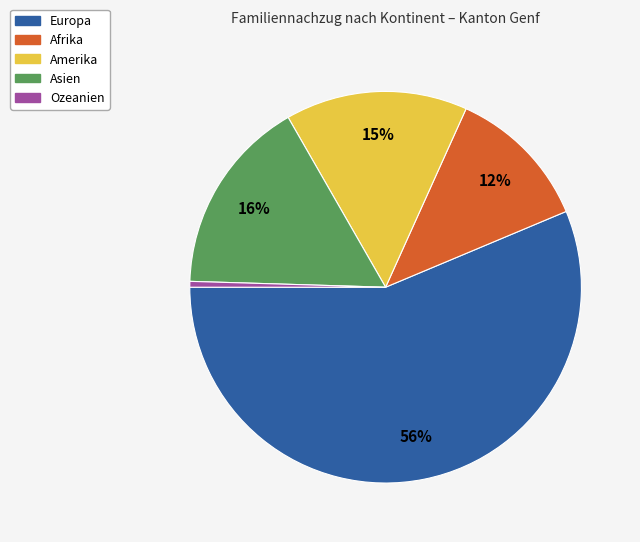

To the nearest percent, what percentage of the pie is Amerika?

15%